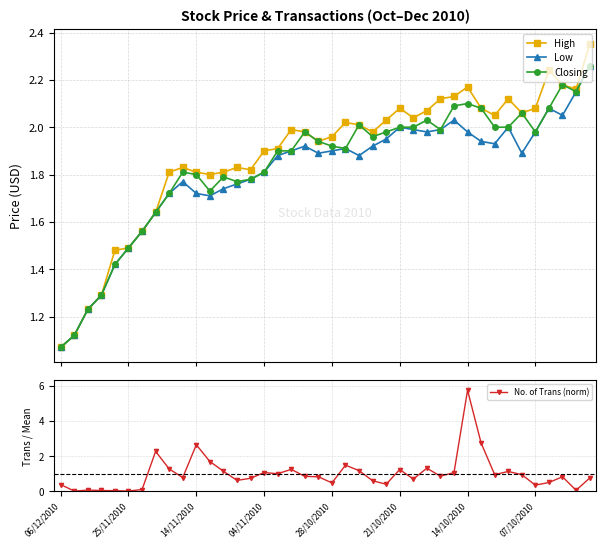

At which category does Closing reach its first local peak?

9